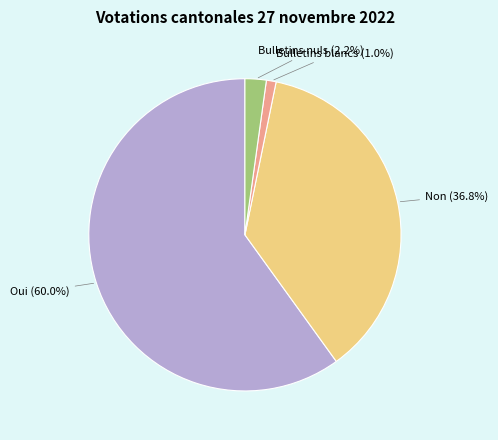

To the nearest percent, what is the combined percentage of Bulletins nuls and Non?

39%